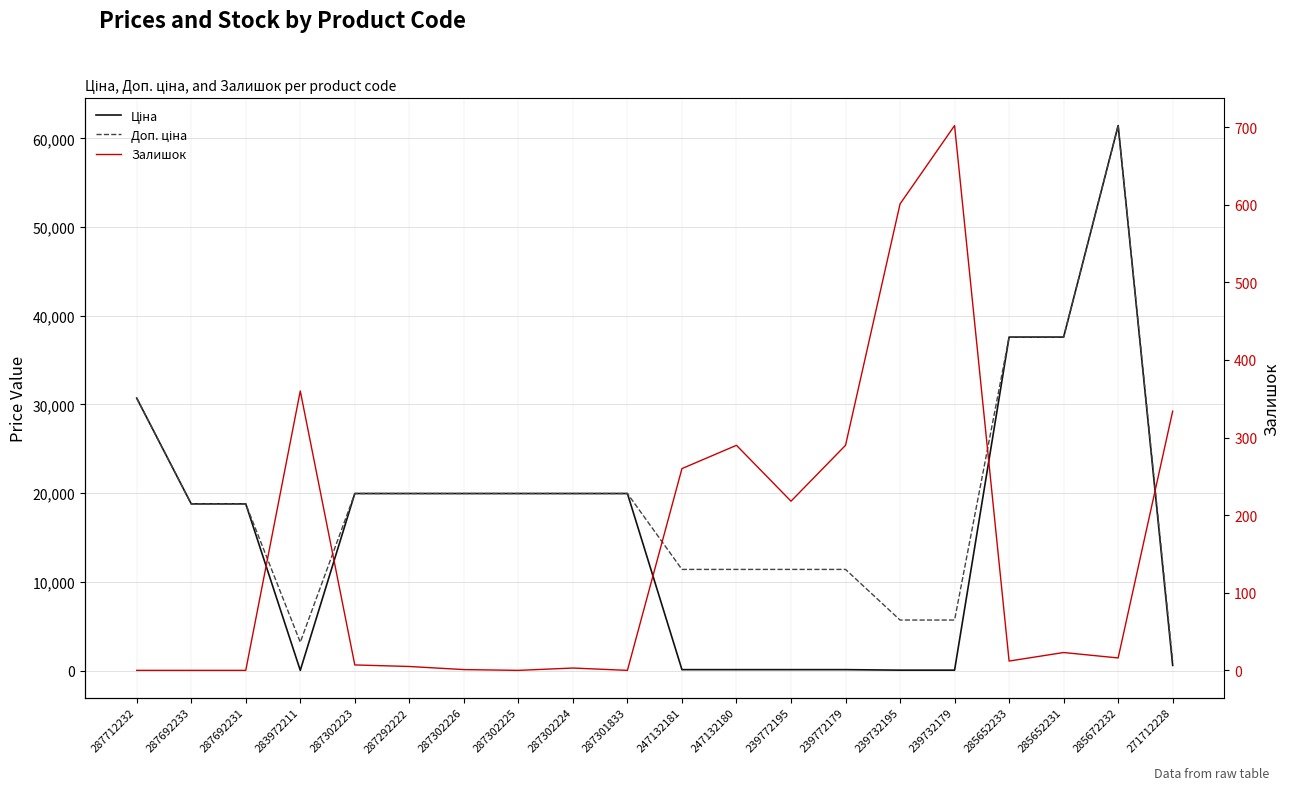

What is the lowest value of the Доп. ціна series?

1081.7